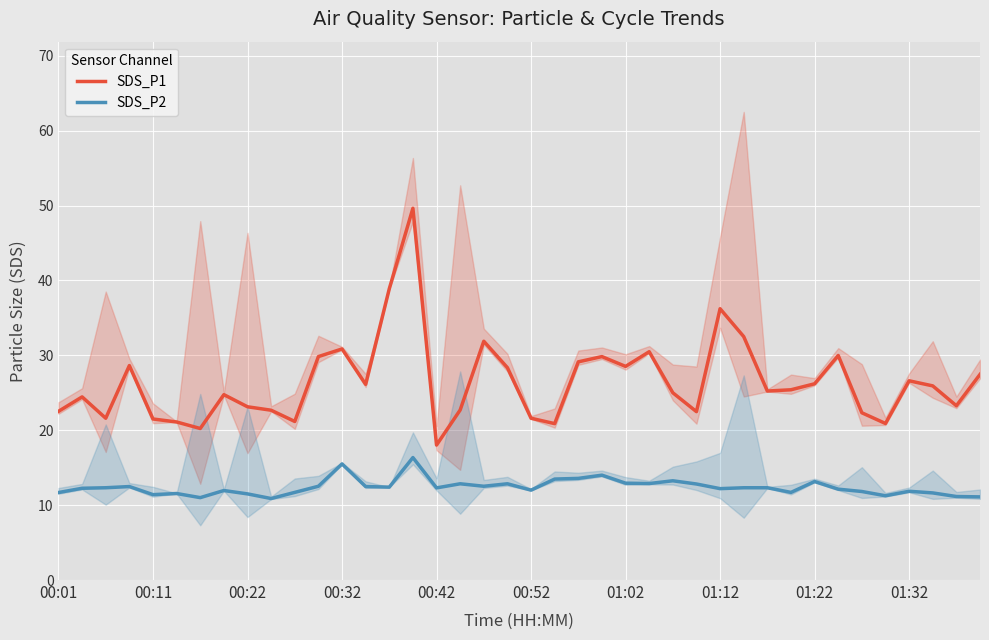

What position from the left is 30?

31